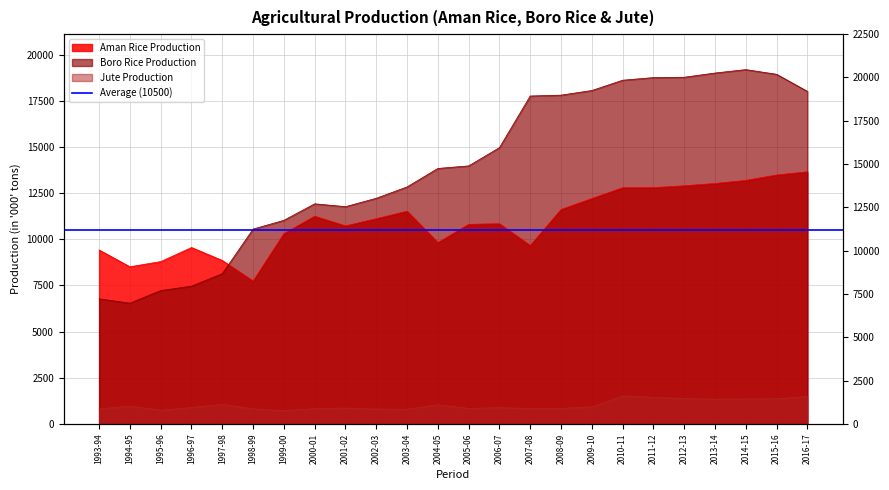

What is the approximate value of Boro Rice Production at 1997-98?

8137